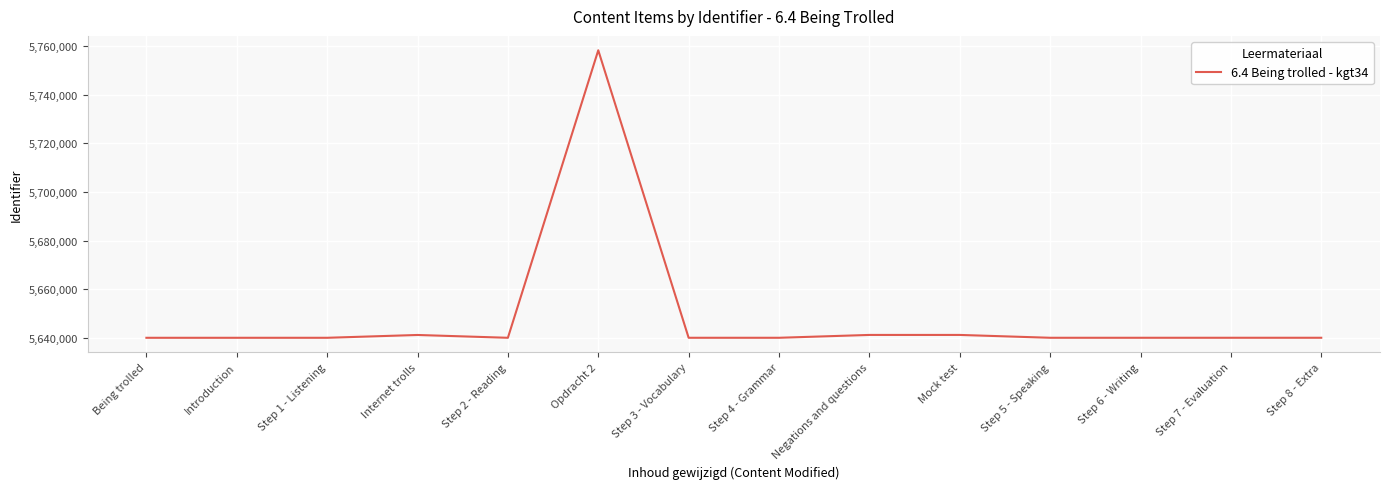

What is the change in value from Being trolled to Opdracht 2?

+118164